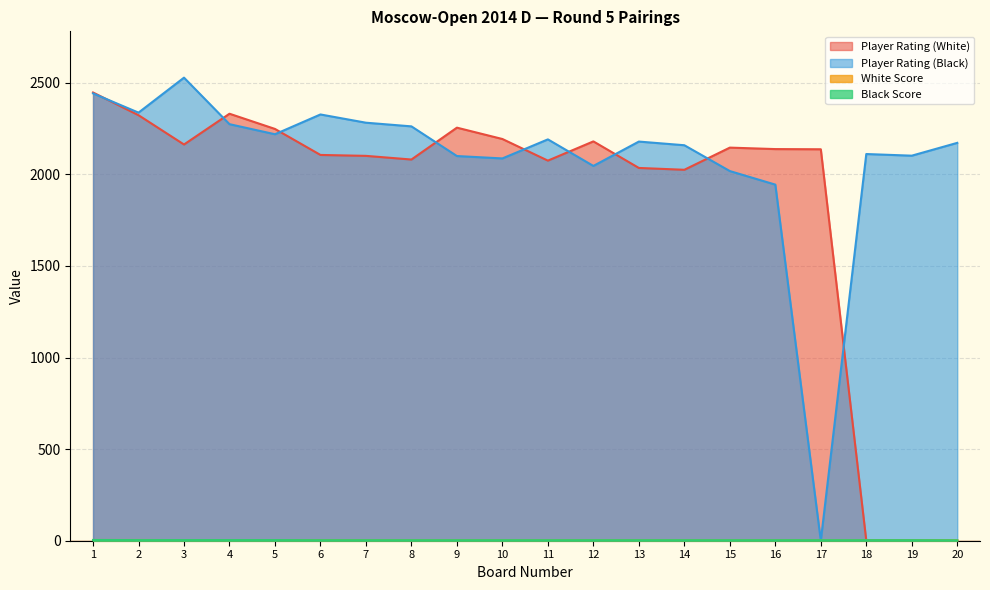

Where is the first local maximum for Player Rating (Black)?

3